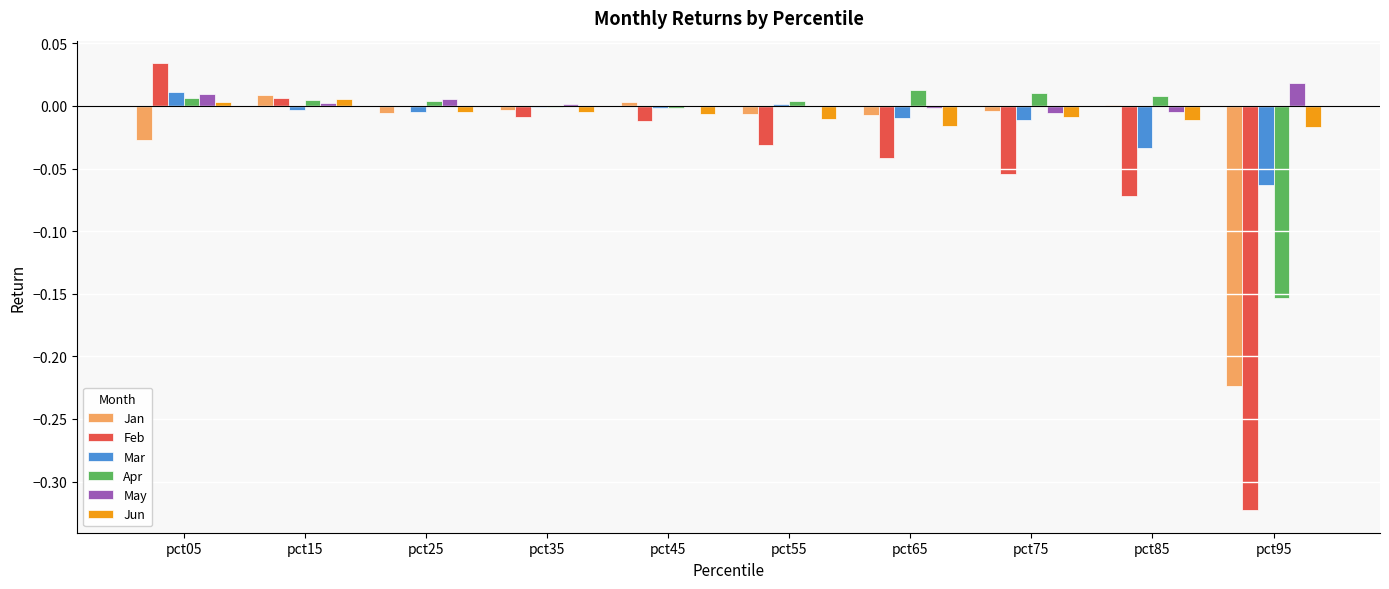

Count the number of categories in the chart.

10